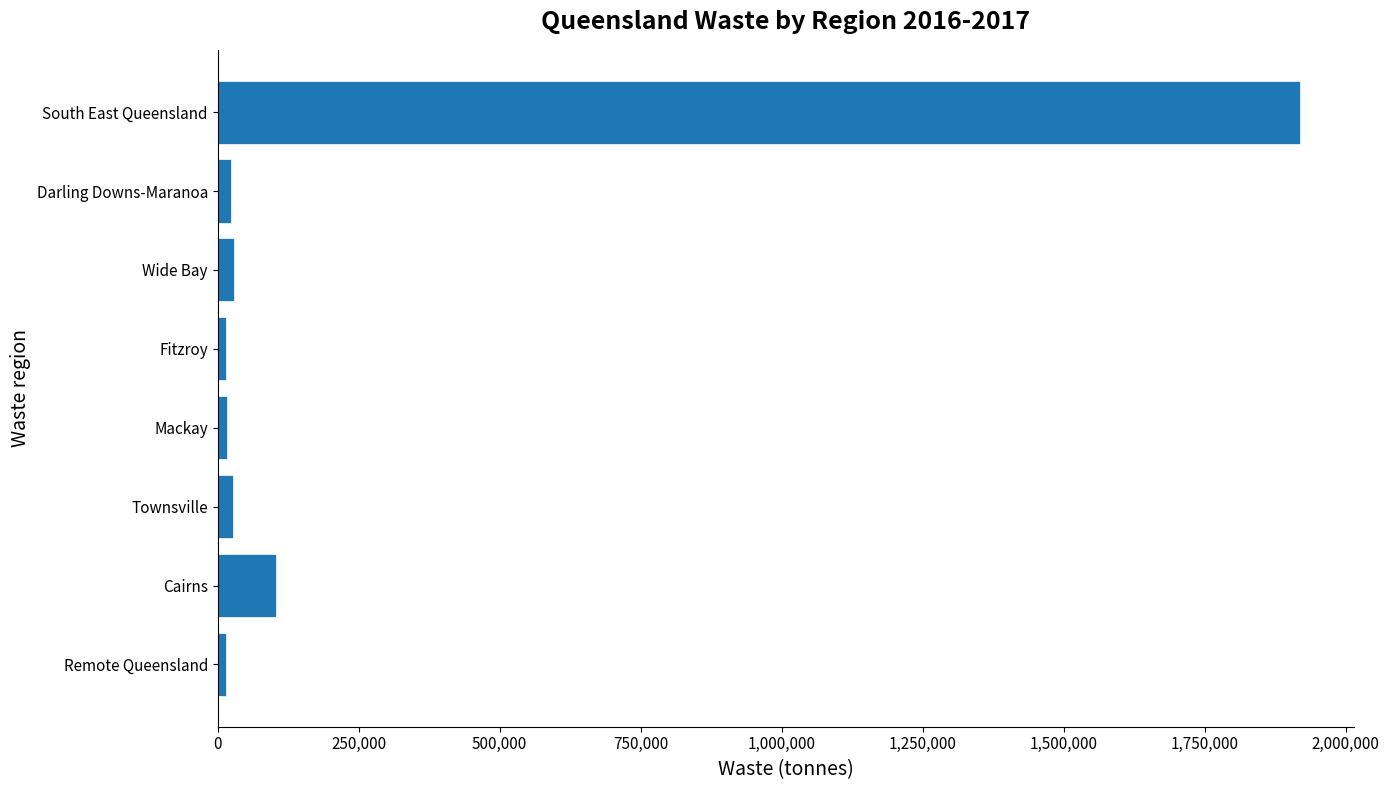

How many values are below 27126?

4